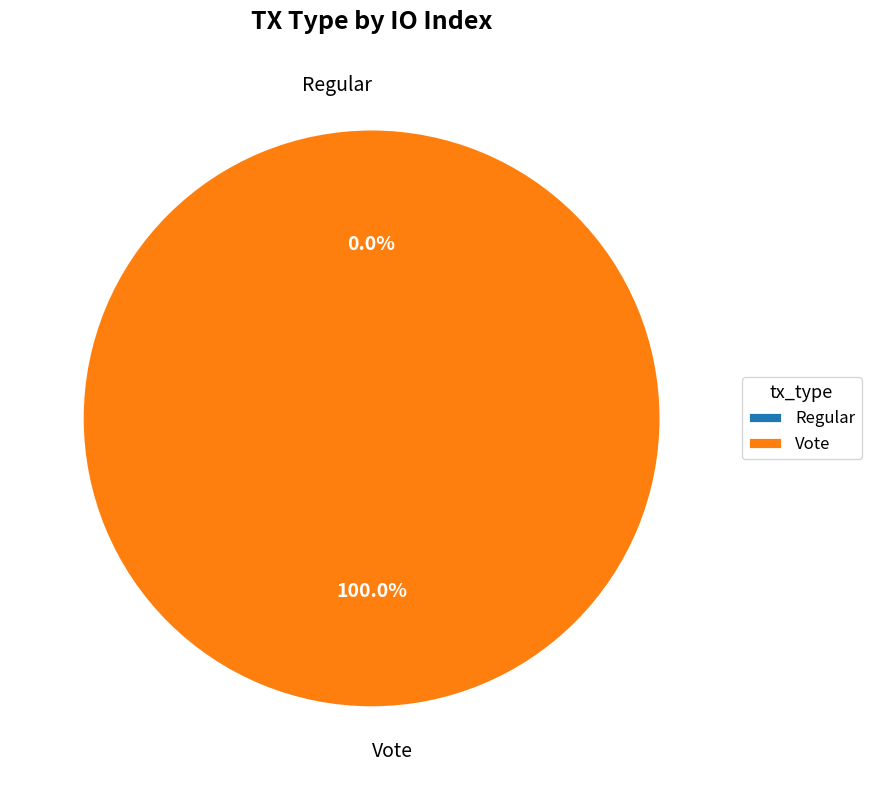

What portion of the pie excludes Regular?

100.0%